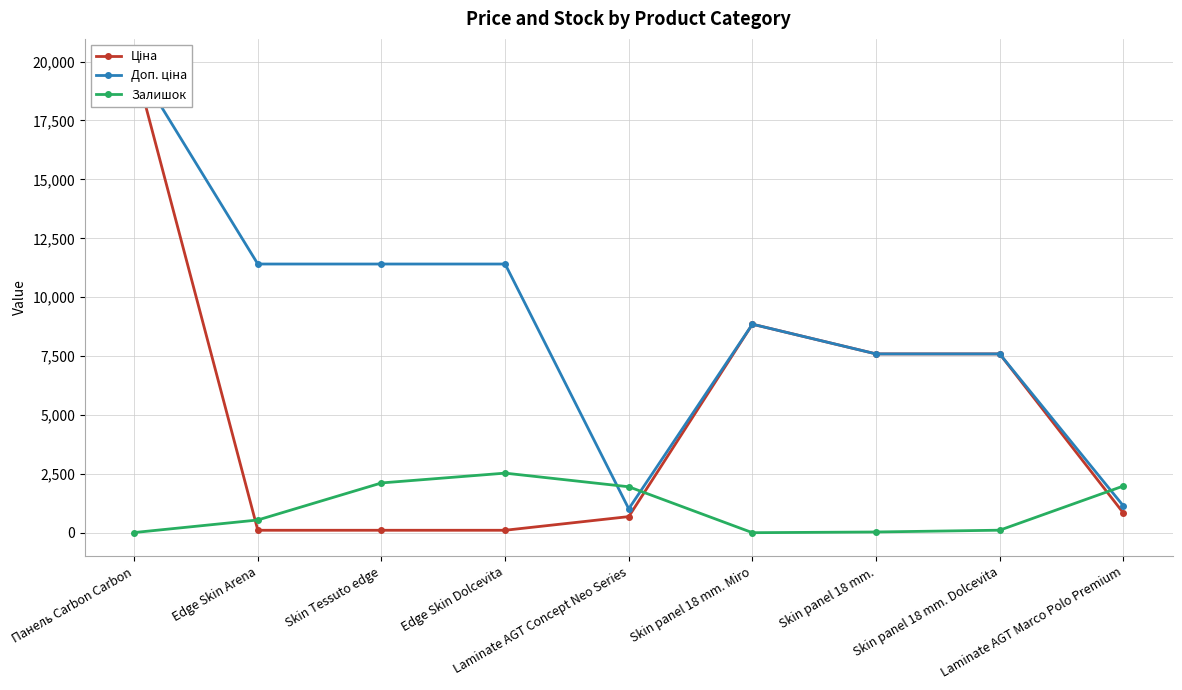

Reading left to right, extract all data points from this chart.

Ціна: Панель Carbon Carbon=19964.2	Edge Skin Arena=114.1	Skin Tessuto edge=114.1	Edge Skin Dolcevita=114.1	Laminate AGT Concept Neo Series=693.7	Skin panel 18 mm. Miro=8856.7	Skin panel 18 mm.=7596.5	Skin panel 18 mm. Dolcevita=7596.5	Laminate AGT Marco Polo Premium=848.4
Доп. ціна: Панель Carbon Carbon=19964.2	Edge Skin Arena=11410.0	Skin Tessuto edge=11410.0	Edge Skin Dolcevita=11410.0	Laminate AGT Concept Neo Series=1024.6	Skin panel 18 mm. Miro=8856.7	Skin panel 18 mm.=7596.5	Skin panel 18 mm. Dolcevita=7596.5	Laminate AGT Marco Polo Premium=1149.7
Залишок: Панель Carbon Carbon=17.0	Edge Skin Arena=550.0	Skin Tessuto edge=2122.0	Edge Skin Dolcevita=2538.0	Laminate AGT Concept Neo Series=1959.0	Skin panel 18 mm. Miro=11.0	Skin panel 18 mm.=41.0	Skin panel 18 mm. Dolcevita=117.0	Laminate AGT Marco Polo Premium=1991.0